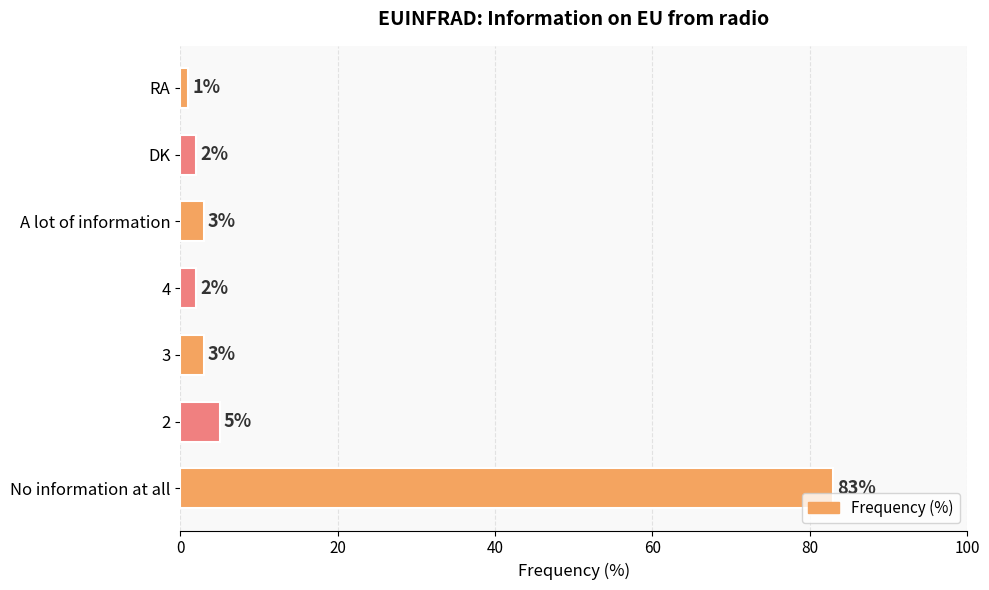

Which label corresponds to the smallest value in the chart?

RA